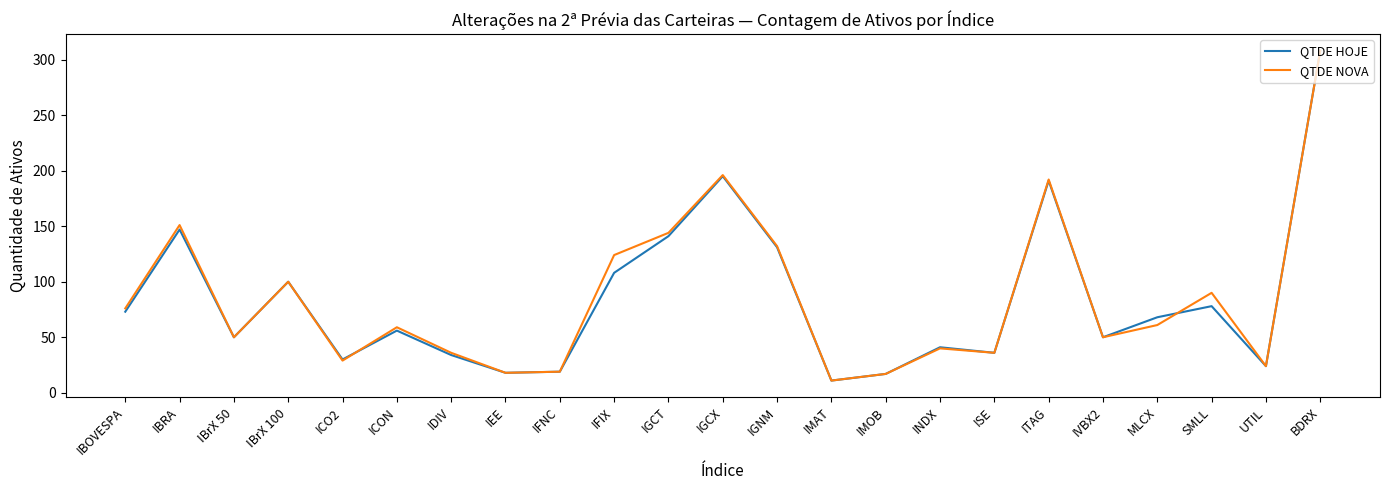

Where is the first local maximum for QTDE HOJE?

IBRA